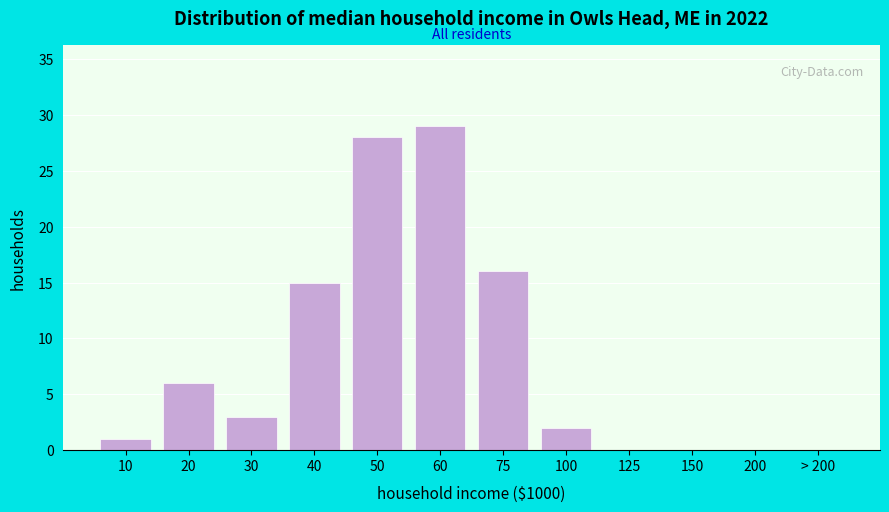

Reading left to right, what are all the values shown in this chart?

10=1	20=6	30=3	40=15	50=28	60=29	75=16	100=2	125=0	150=0	200=0	> 200=0